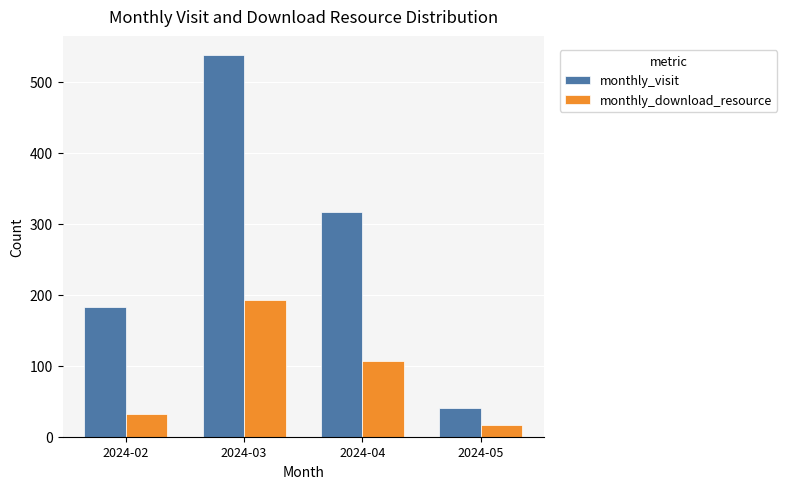

Which series has the widest spread of values?

monthly_visit